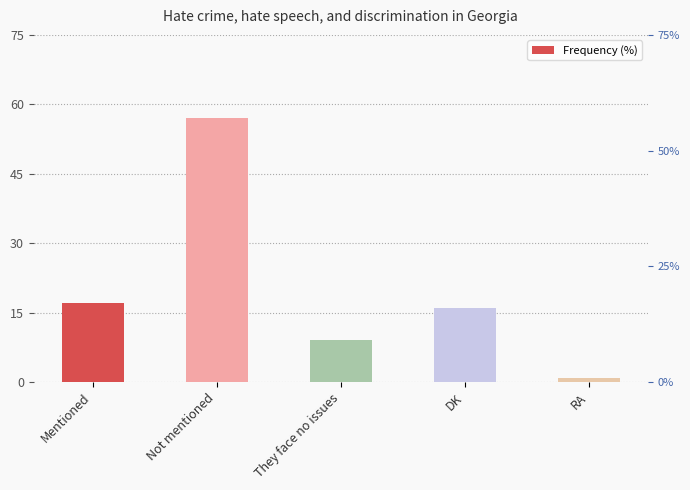

Rank the categories by value from highest to lowest.

Not mentioned, Mentioned, DK, They face no issues, RA